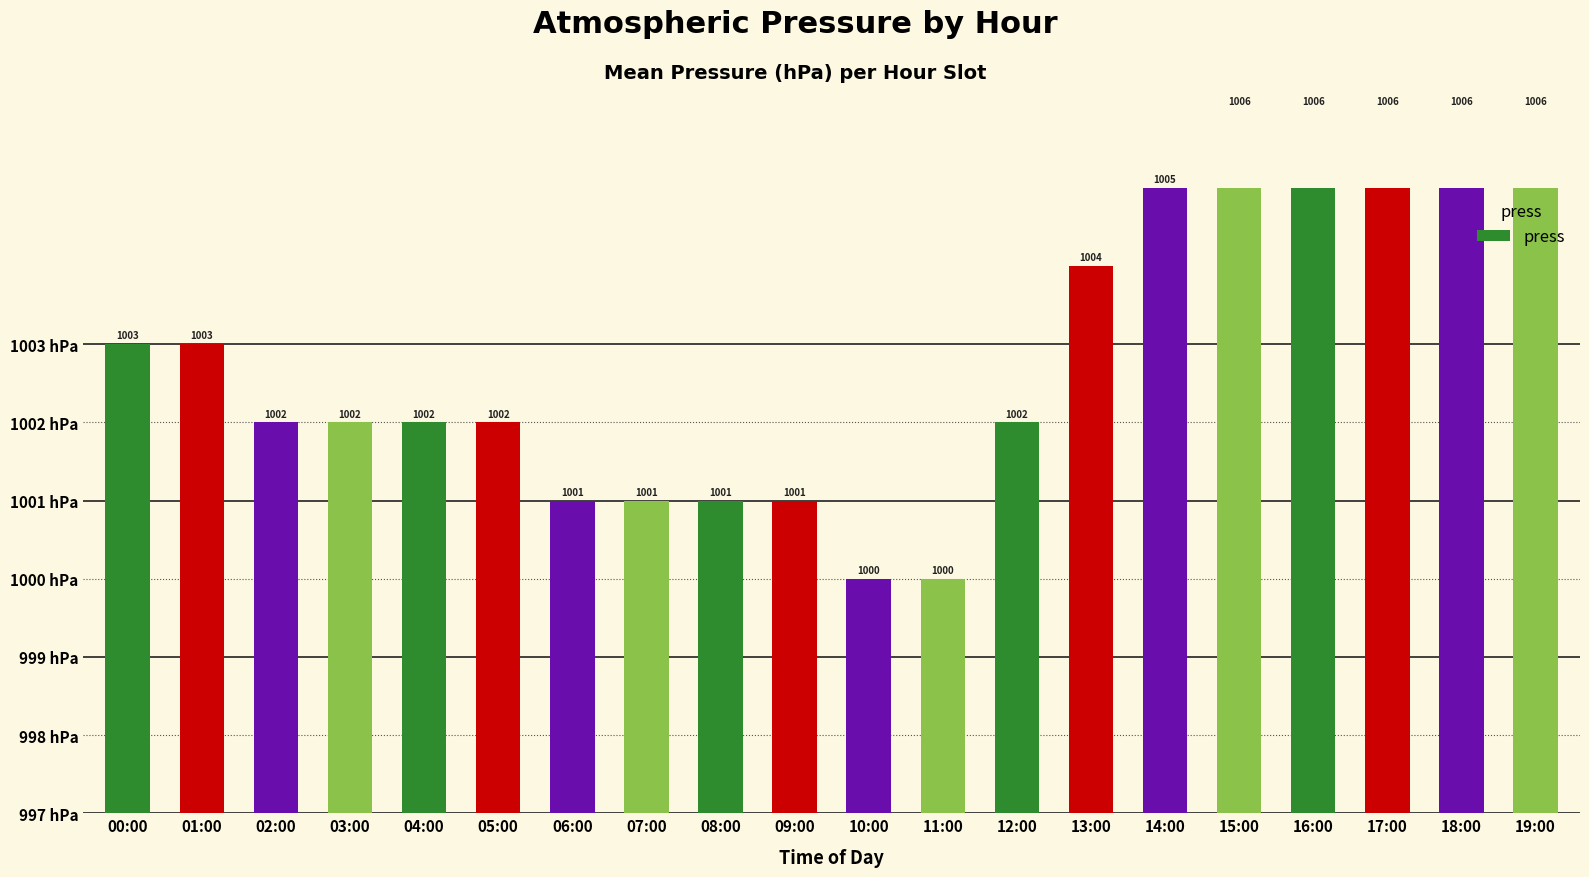

Where does the data first go above 5?

00:00